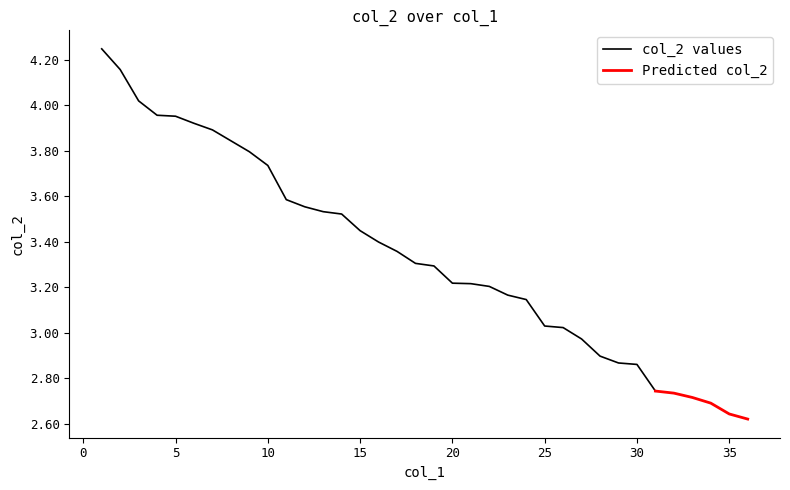

True or false: the data shows 2.2 at 8.

False